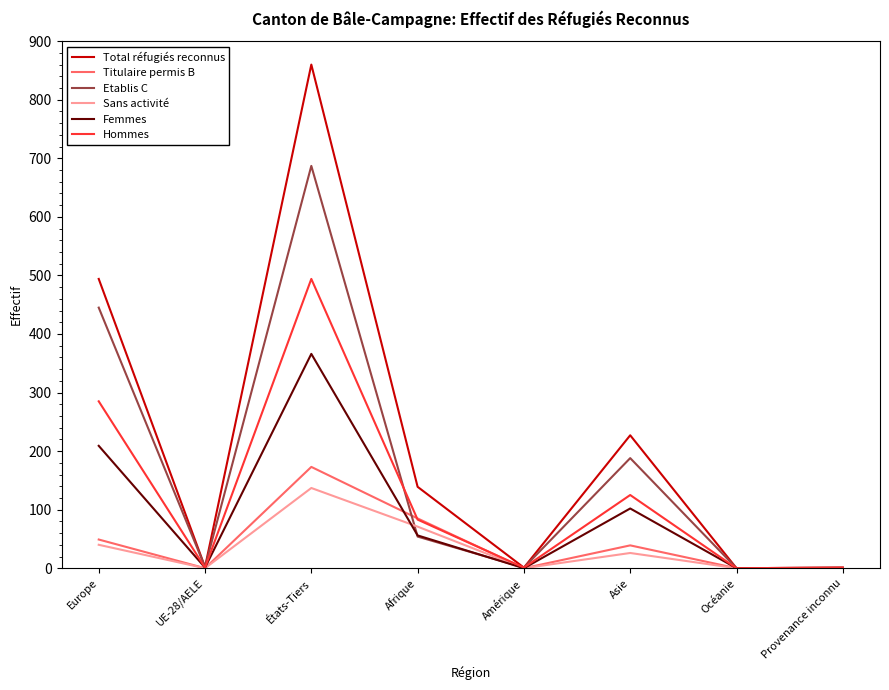

At États-Tiers, list the series in order from largest to smallest.

Total réfugiés reconnus, Etablis C, Hommes, Femmes, Titulaire permis B, Sans activité